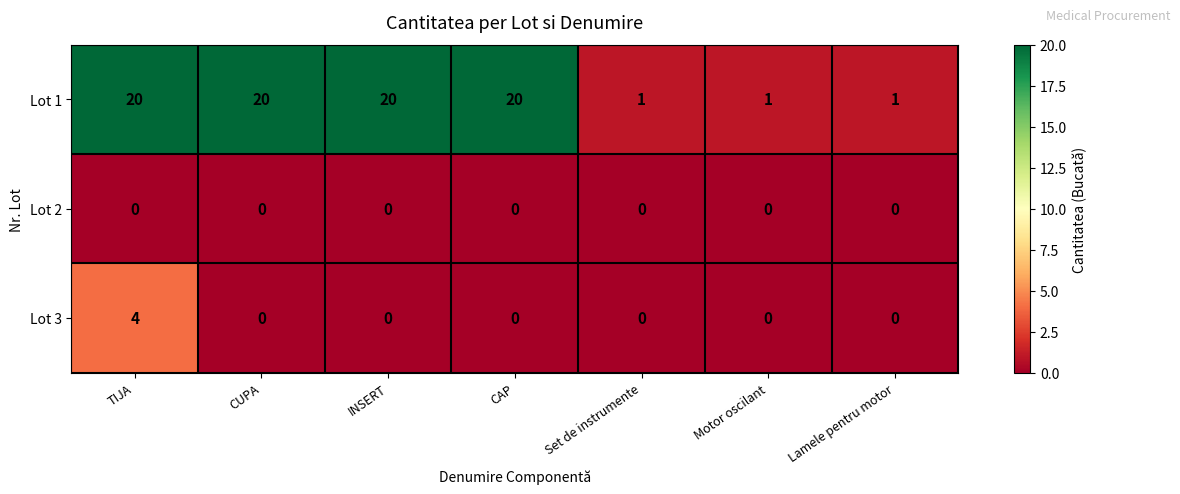

What is the greatest value displayed?

20